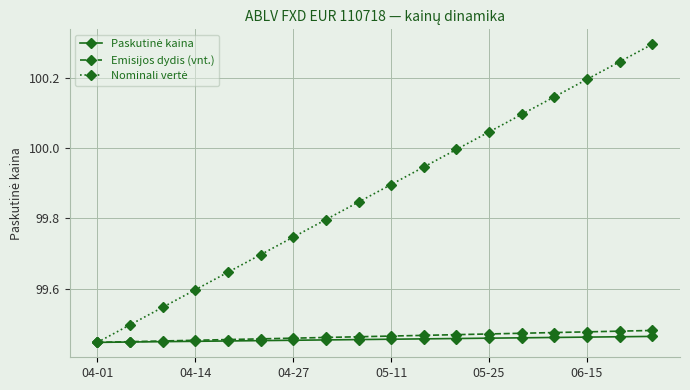

At how many categories does at least one series exceed 99?

18